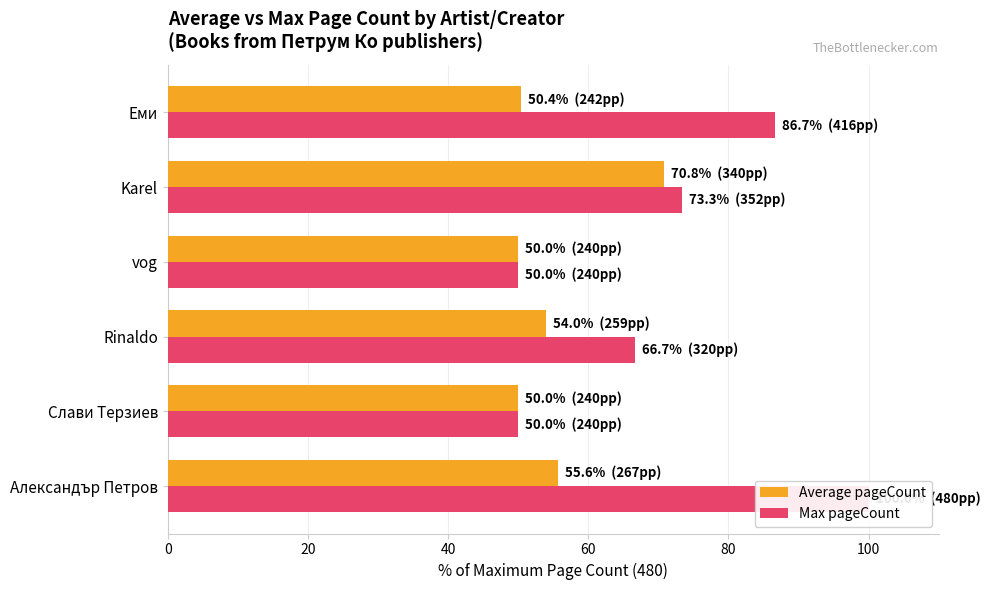

What is the average value of the Max pageCount series?

71.1